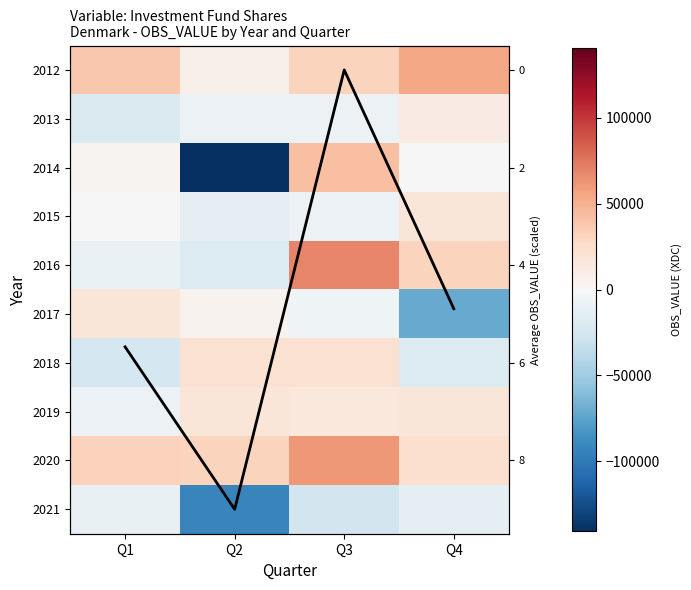

What is the spread (max minus min) of values at Q2?

172671.0